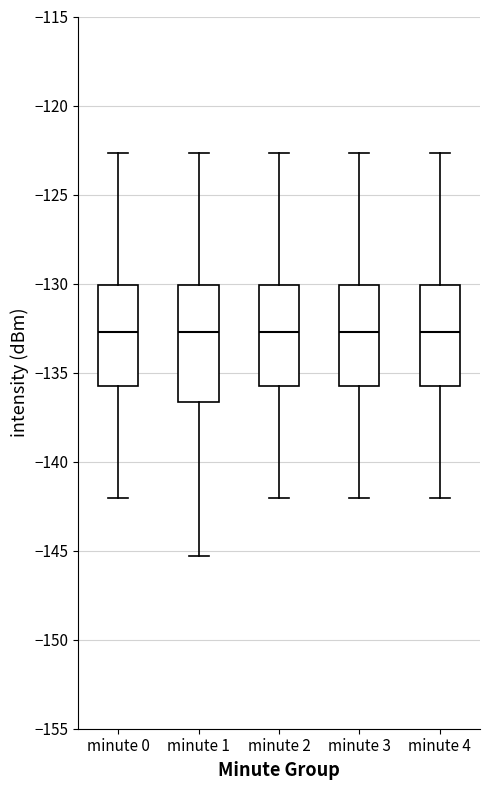

Reading left to right, transcribe this box plot: for each box, give where its median line is, the range the box spans, and where its two whiskers end, as read against the y-axis. The values are not printed on the chart, so give them approximately, as read against the axis.

minute 0: median -132.5, box -135.5 to -130.0, whiskers -142.0 to -122.5
minute 1: median -132.5, box -136.5 to -130.0, whiskers -145.5 to -122.5
minute 2: median -132.5, box -135.5 to -130.0, whiskers -142.0 to -122.5
minute 3: median -132.5, box -135.5 to -130.0, whiskers -142.0 to -122.5
minute 4: median -132.5, box -135.5 to -130.0, whiskers -142.0 to -122.5